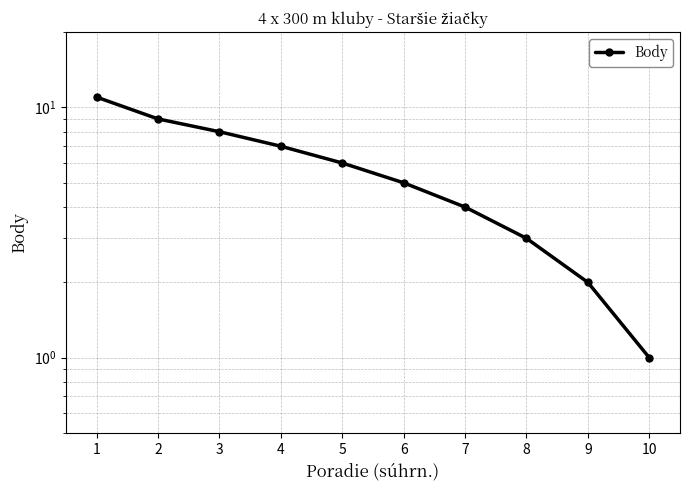

What is the value of the 9th point from the left?

2